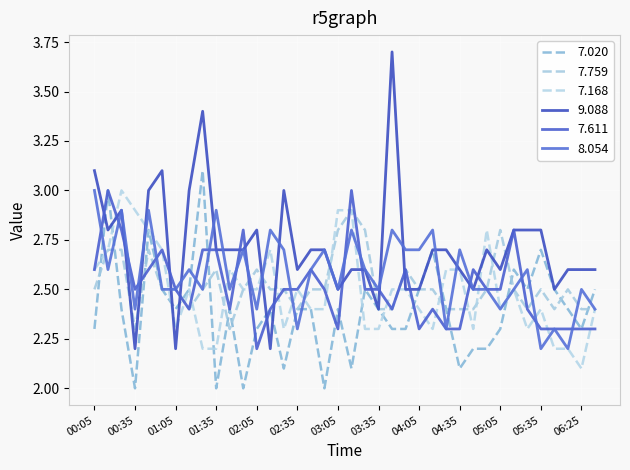

Which series has the largest total across all categories?

9.088